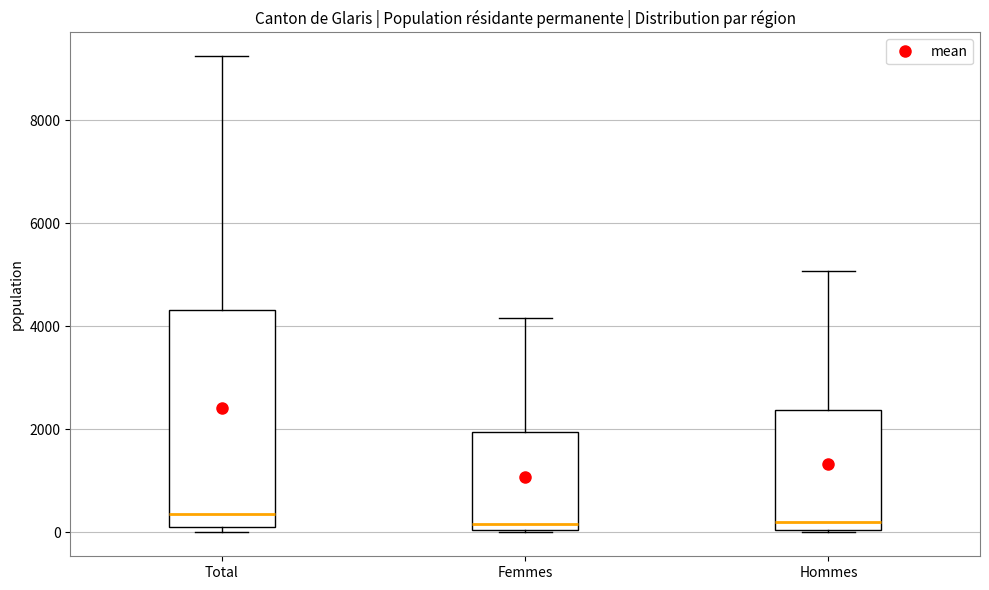

Reading left to right, read every box against the y-axis: the position of its median line, the range the box covers, and the ends of its whiskers. The values are not printed on the chart, so give them approximately, as read against the axis.

Total: median 400, box 200 to 4400, whiskers 0 to 9200
Femmes: median 200, box 0 to 2000, whiskers 0 to 4200
Hommes: median 200, box 0 to 2400, whiskers 0 to 5000